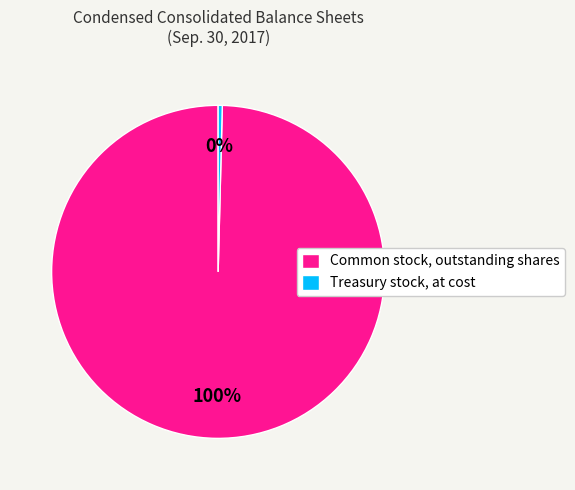

Which slice is the largest?

Common stock, outstanding shares